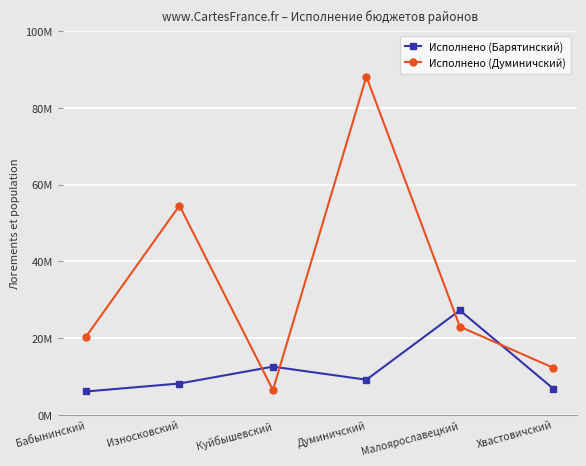

Where is Исполнено (Думиничский) nearest to the value 47333277?

Износковский